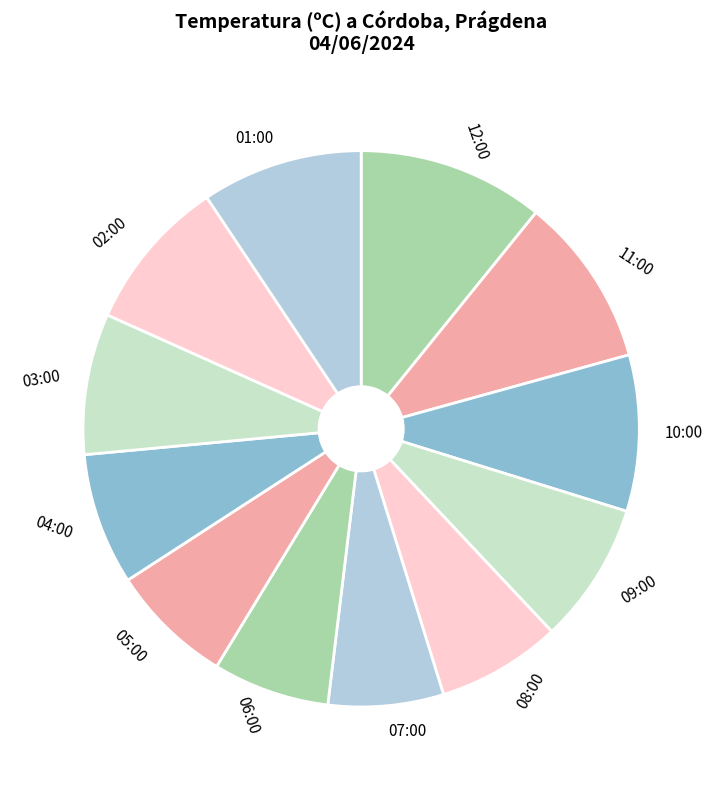

Do 01:00 and 02:00 together represent more than half of the pie?

No